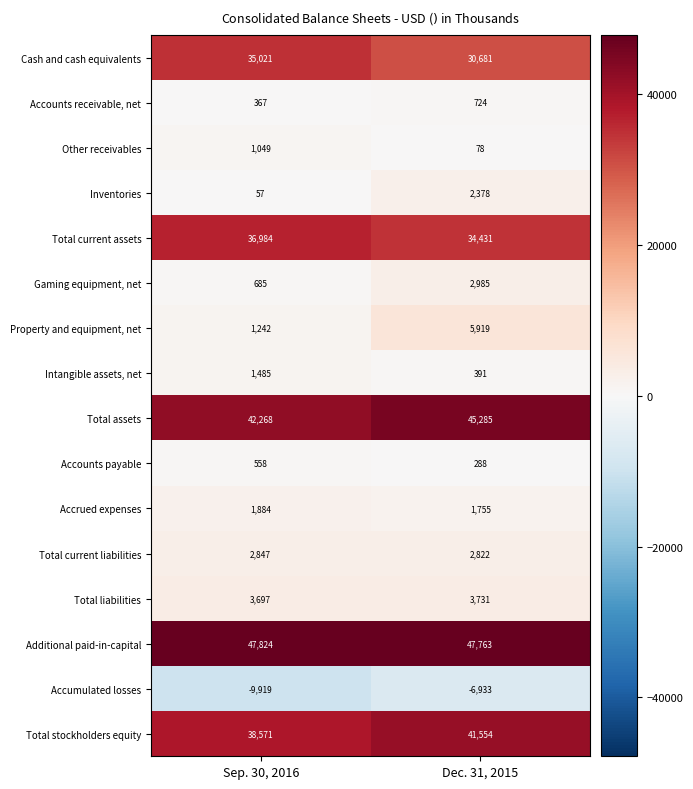

What is the difference between the maximum and minimum values in the Accounts receivable, net series?

357